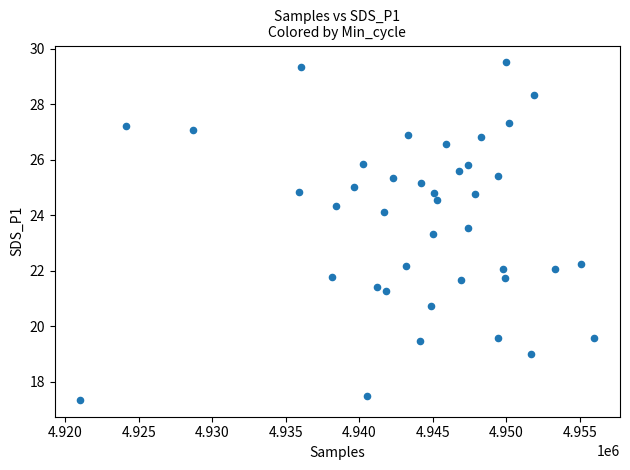

What is the range of X values (max minus min)?

34947.0